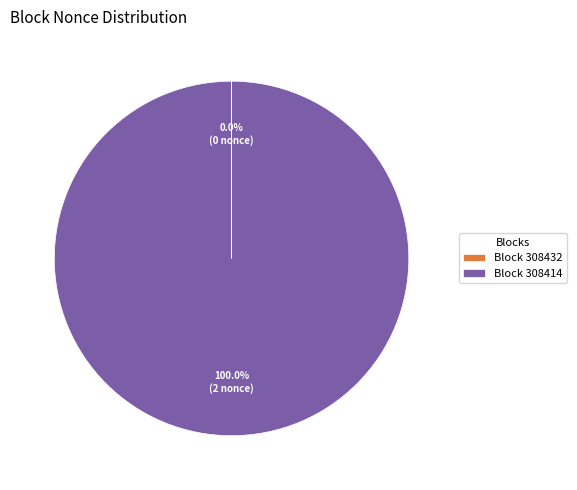

Does any single category account for the majority?

Yes